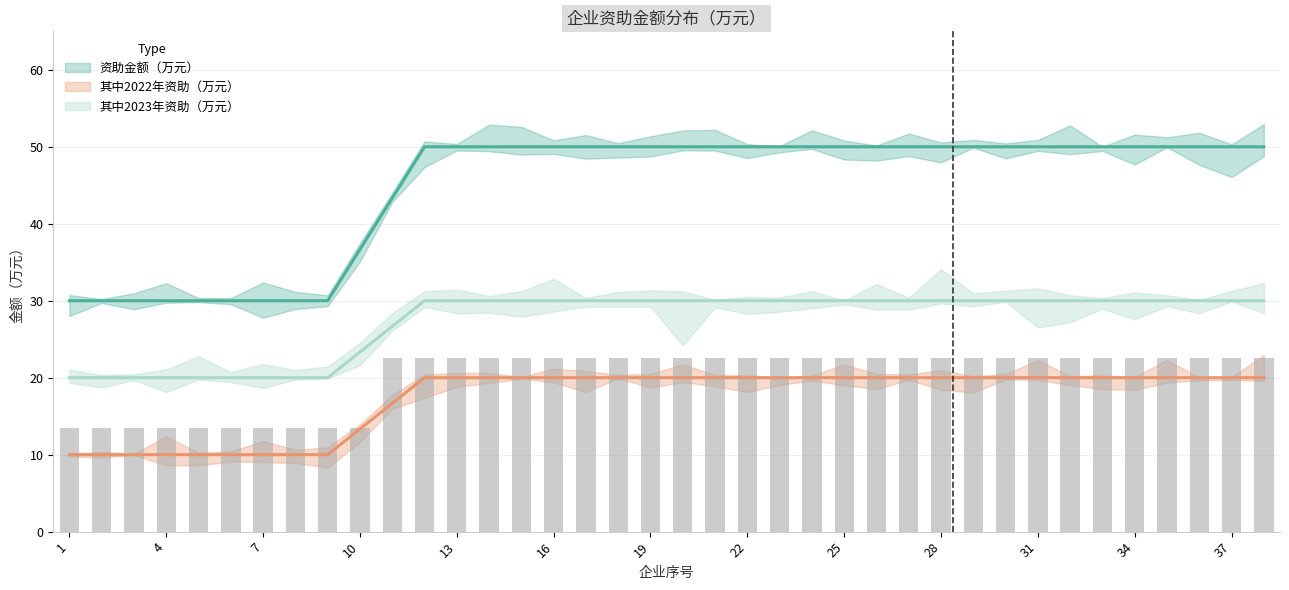

True or false: 其中2023年资助（万元） has a value of 3.2 at 3.

False